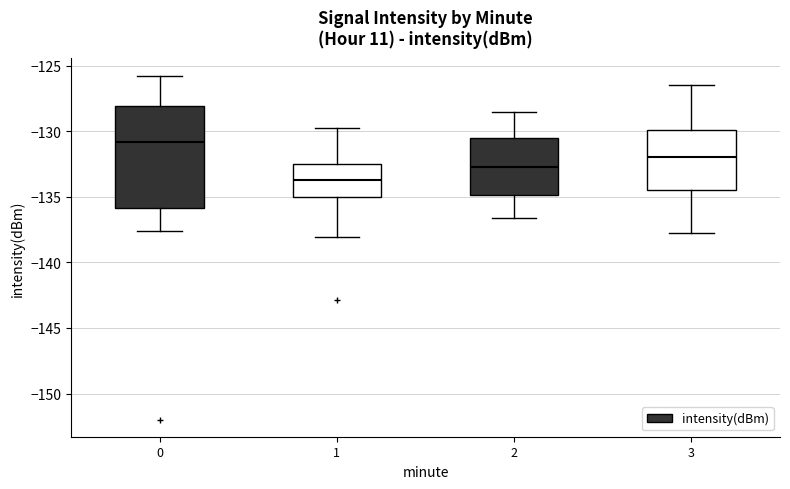

Reading left to right, read every box against the y-axis: the position of its median line, the range the box covers, and the ends of its whiskers. The values are not printed on the chart, so give them approximately, as read against the axis.

0: median -131.0, box -136.0 to -128.0, whiskers -137.5 to -126.0
1: median -133.5, box -135.0 to -132.5, whiskers -138.0 to -129.5
2: median -132.5, box -135.0 to -130.5, whiskers -136.5 to -128.5
3: median -132.0, box -134.5 to -130.0, whiskers -138.0 to -126.5